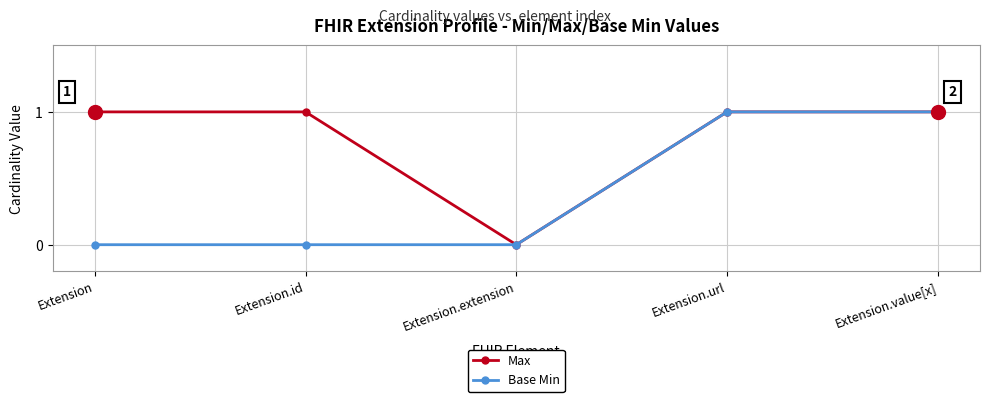

The Max series shows 0 at Extension. True or false?

False